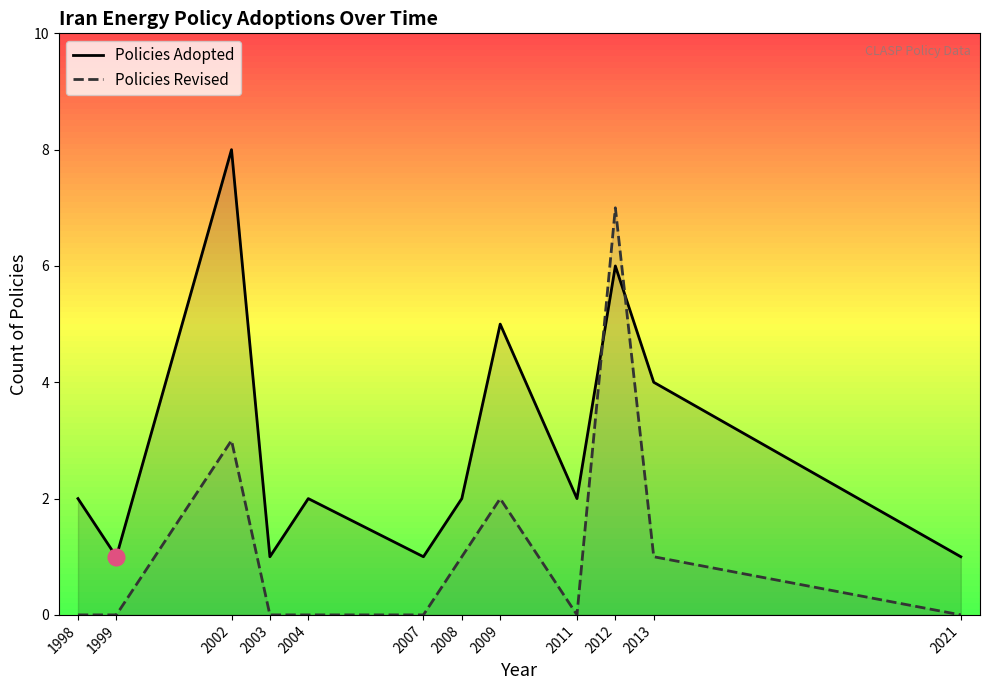

How many data points in Policies Revised are above 0?

5